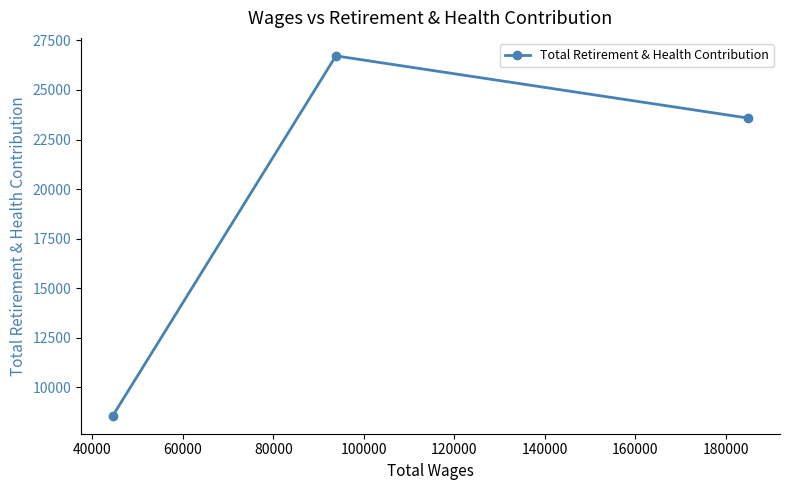

What is the greatest value displayed?

26717